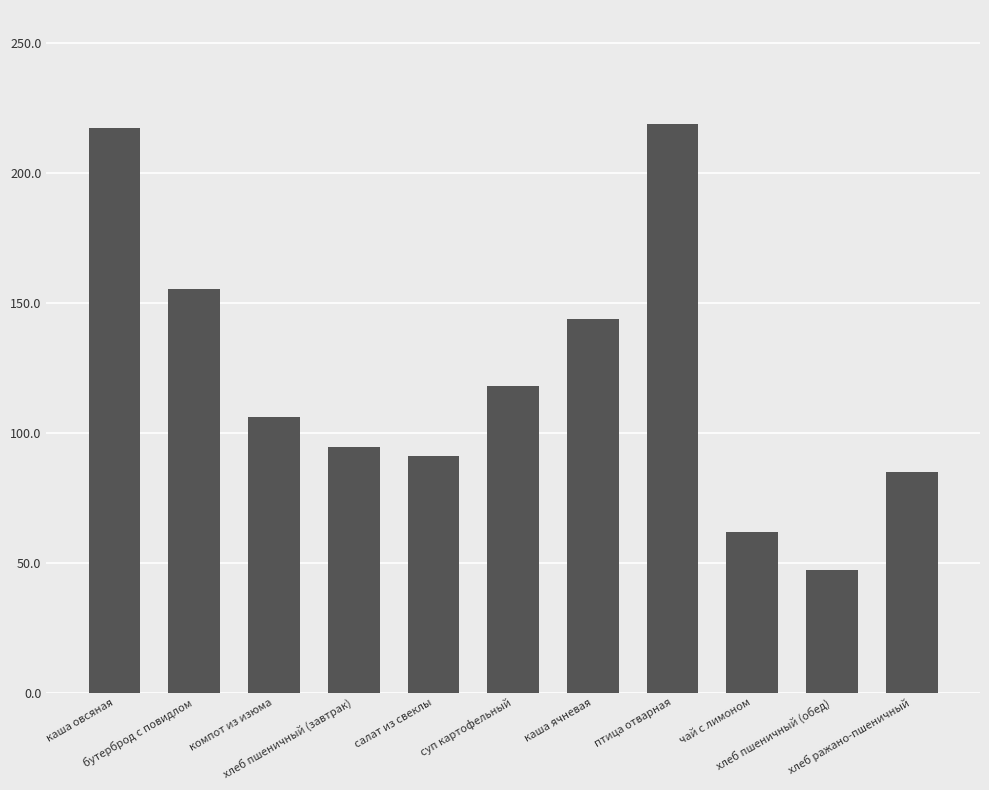

What is the difference between the maximum and minimum values?

171.9